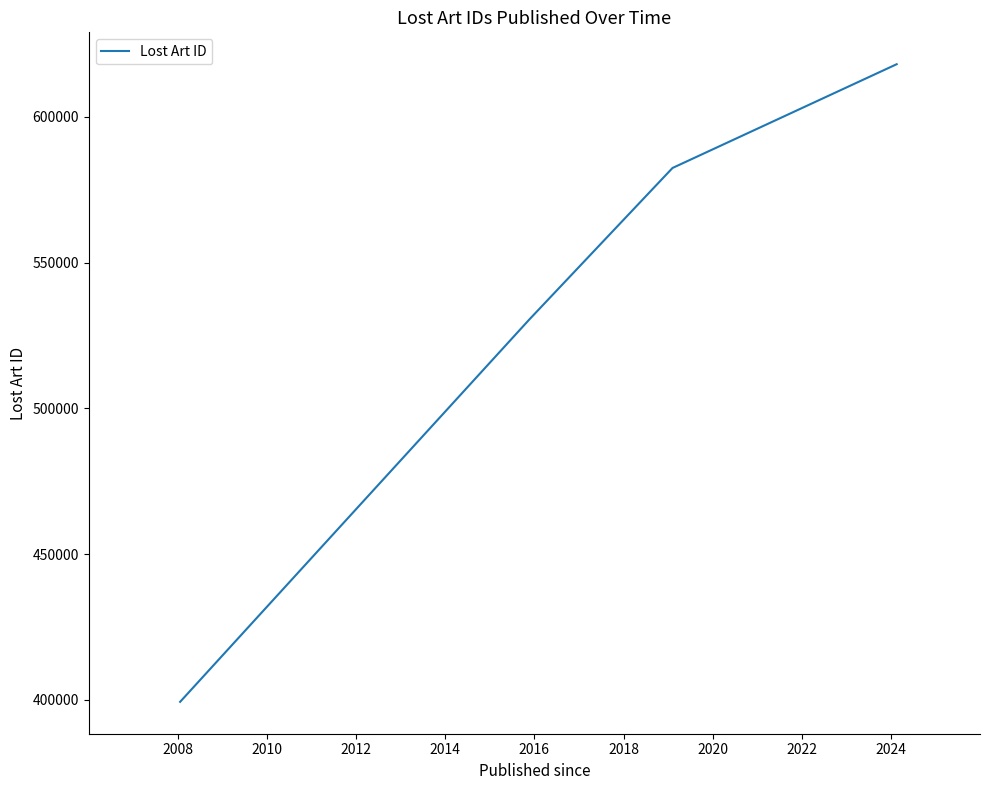

What is the difference between the second highest and second lowest values?

52092